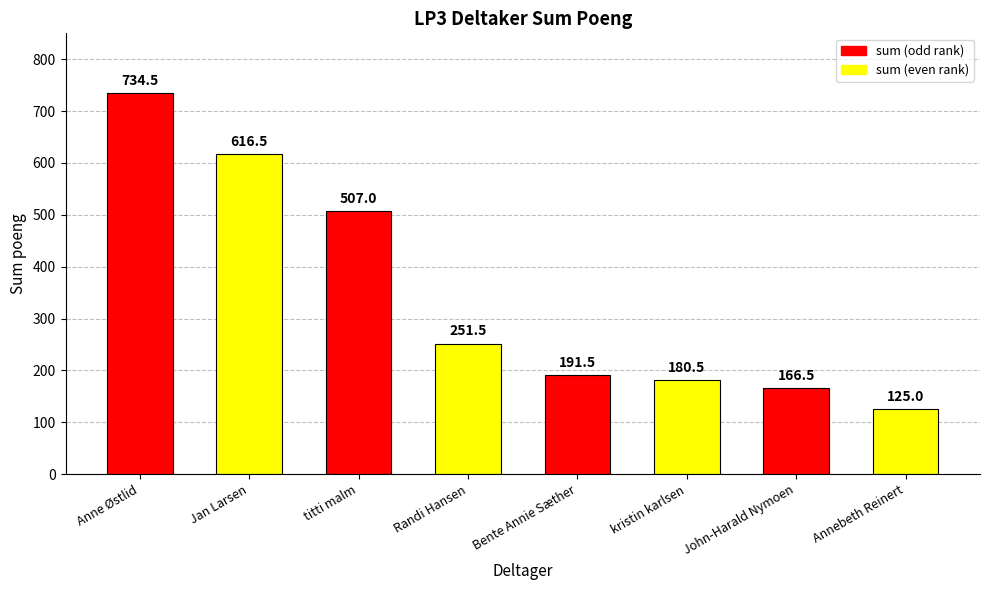

What is the change in value from Anne Østlid to Jan Larsen?

-118.0